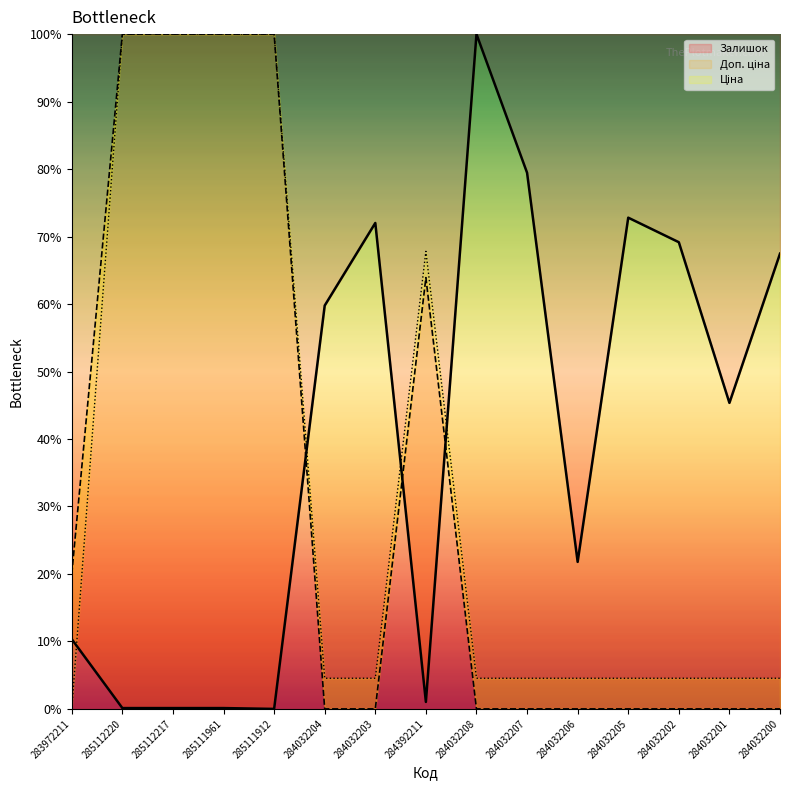

What is the sum of all Ціна values?

508.7